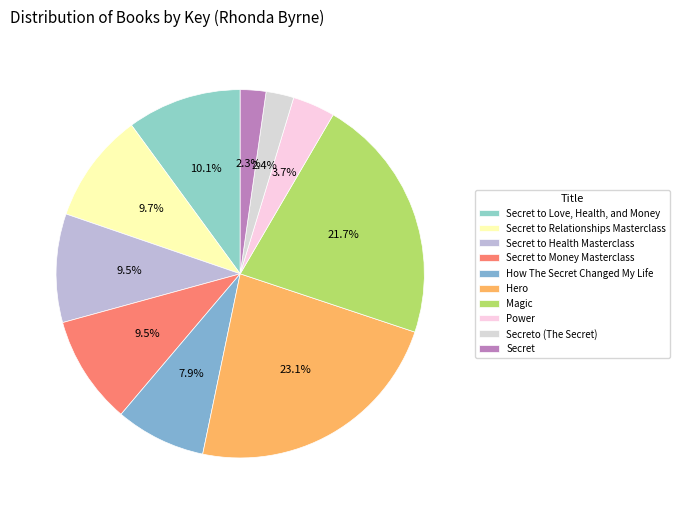

To the nearest percent, what is the average slice percentage?

10%